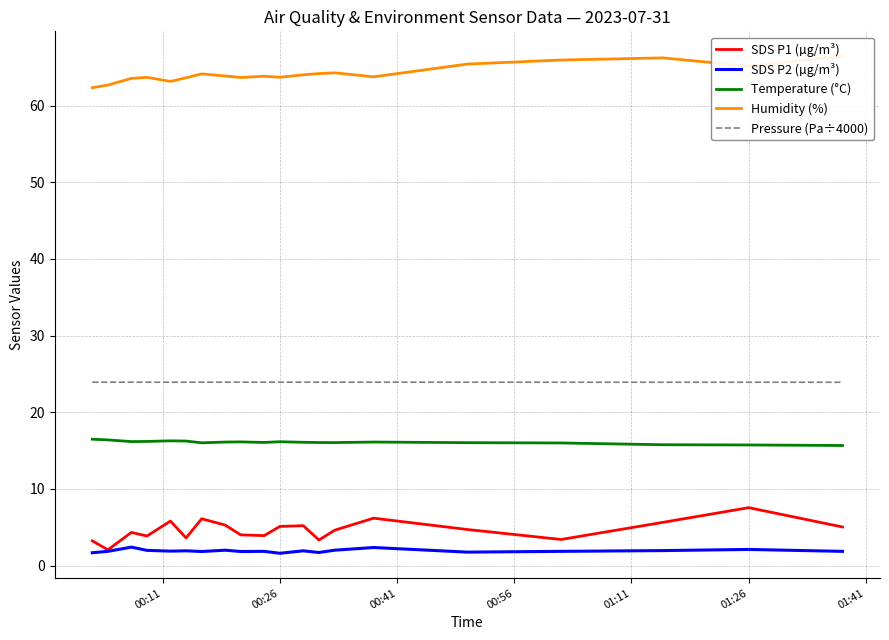

What is the minimum value for Temperature (°C)?

15.7